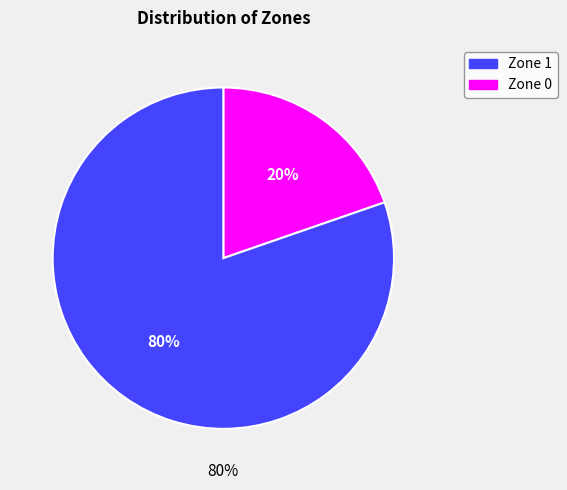

The Zone 0 slice represents 20% of the pie. True or false?

True